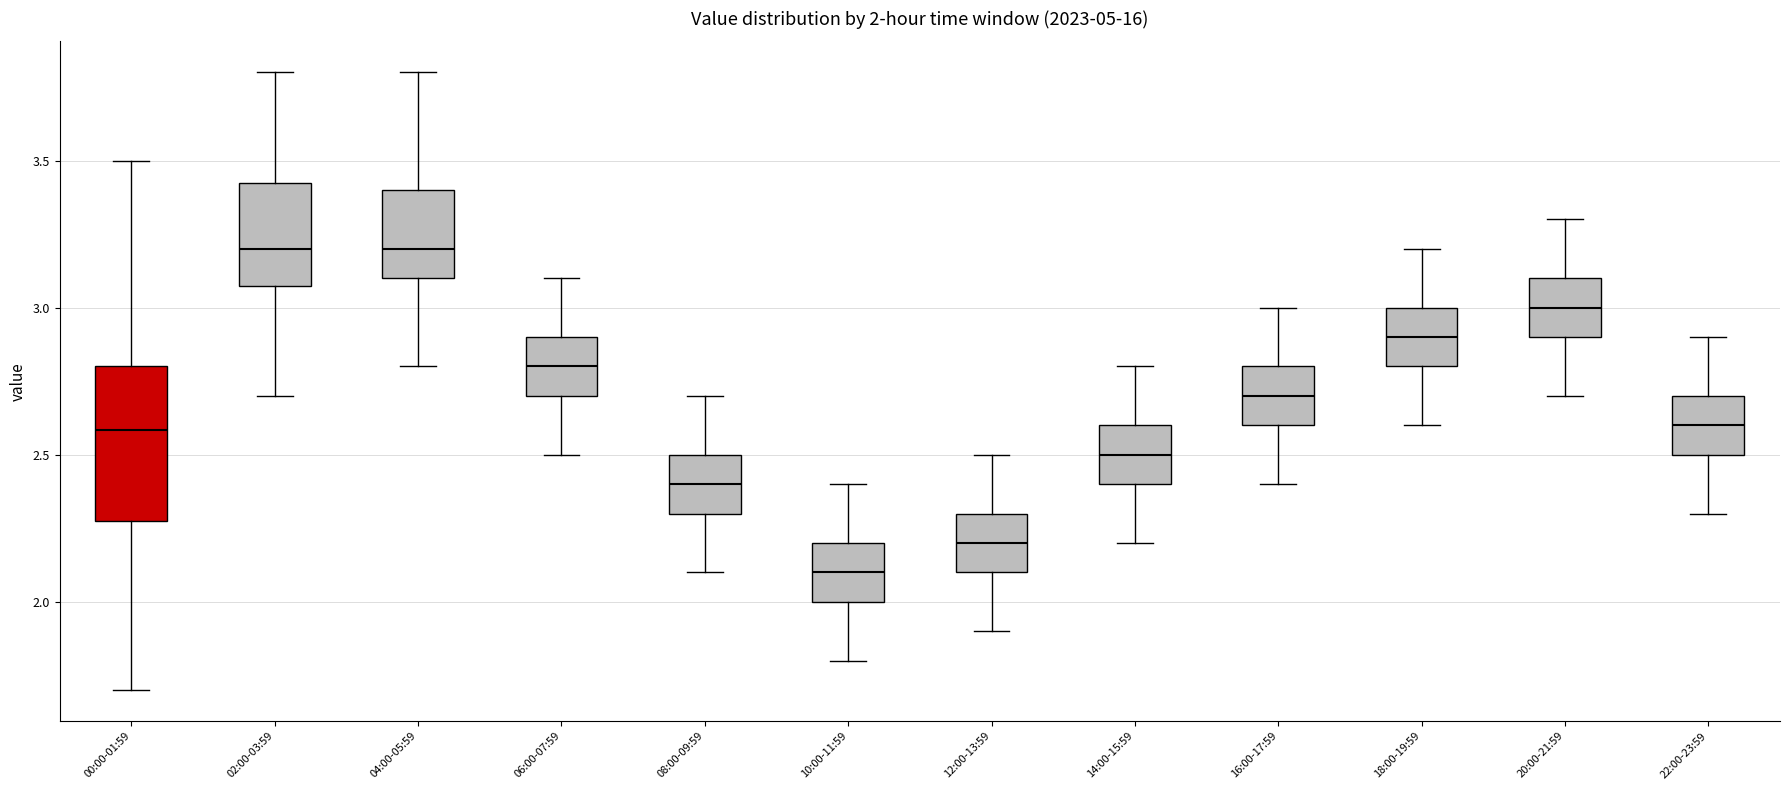

Which box has the lowest median line?

10:00-11:59